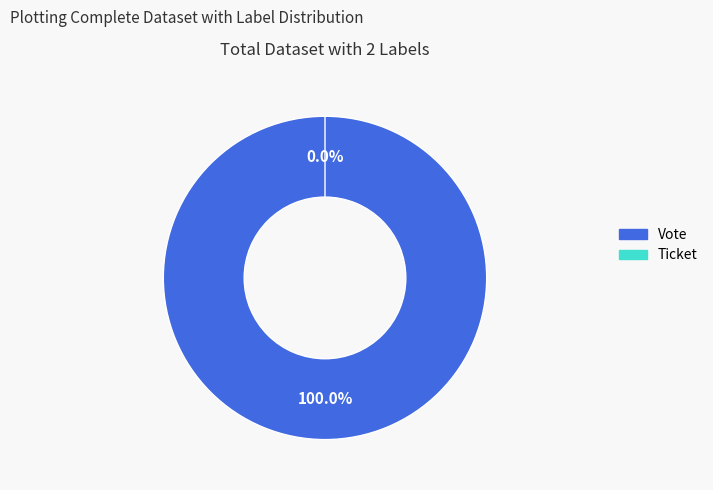

Rank the categories by value from highest to lowest.

Vote (io_index=1), Ticket (io_index=0)